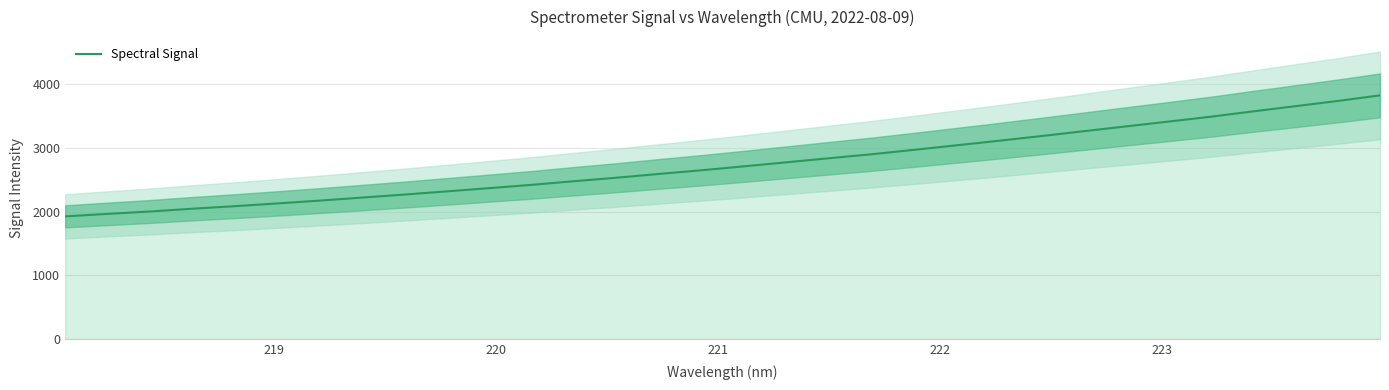

What is the value of the 32nd point from the left?

3821.5